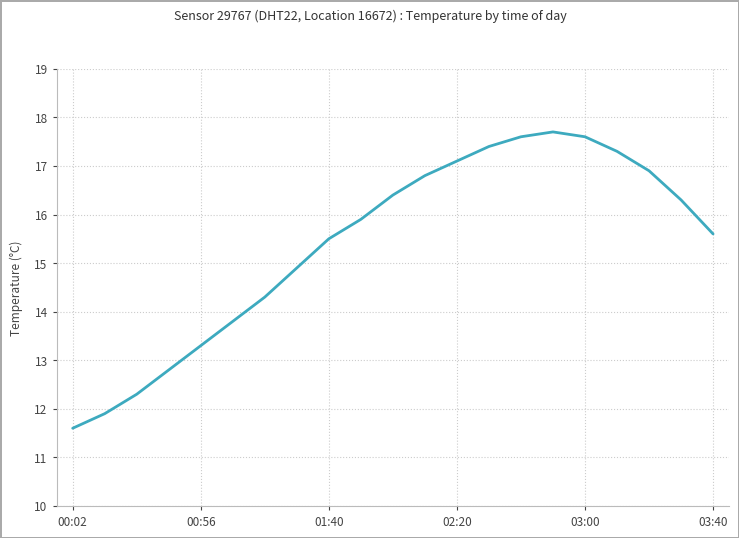

What is the maximum value shown in the chart?

17.7